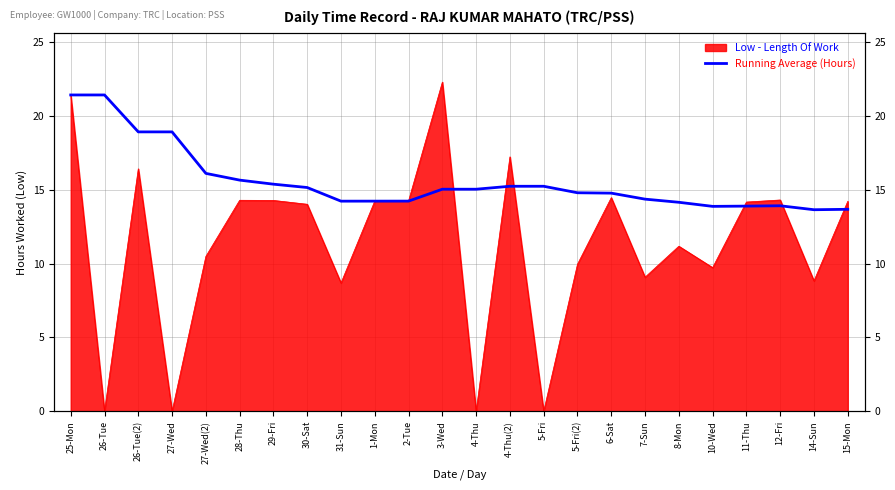

True or false: the data shows 15.0 at 3-Wed.

True